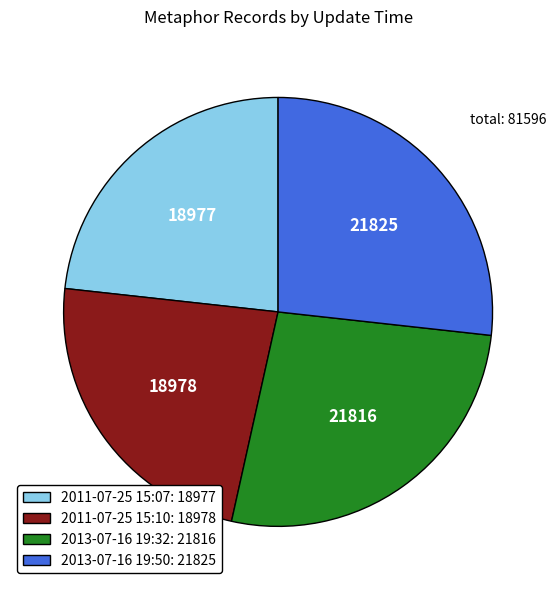

Approximately how many times larger is the value at 2011-07-25 15:10: 18978 compared to 2013-07-16 19:50: 21825?

0.9